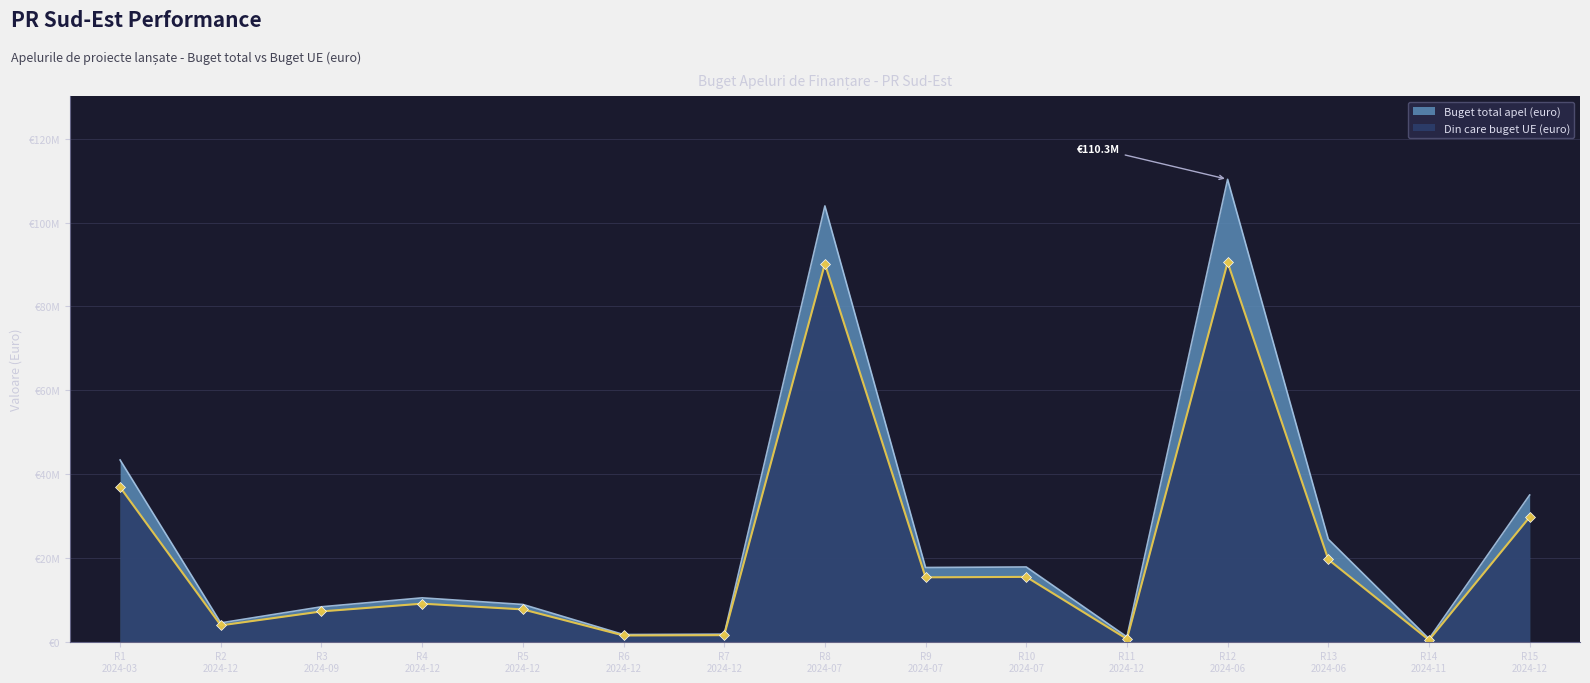

Which has a higher value, R2 2024-12 or R10 2024-07?

R10 2024-07